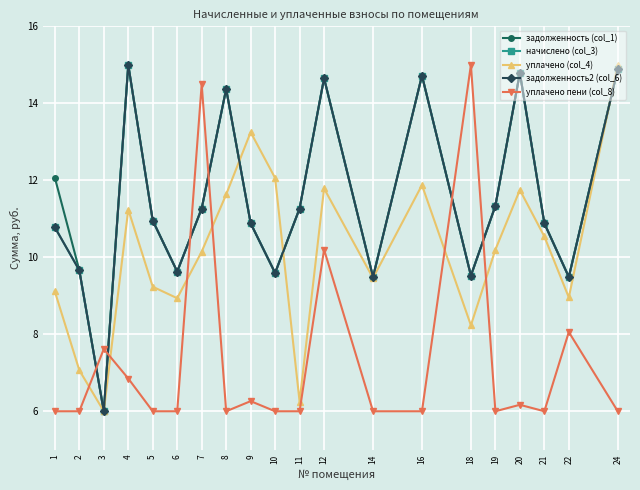

Is this an area chart (filled region under the line)?

No